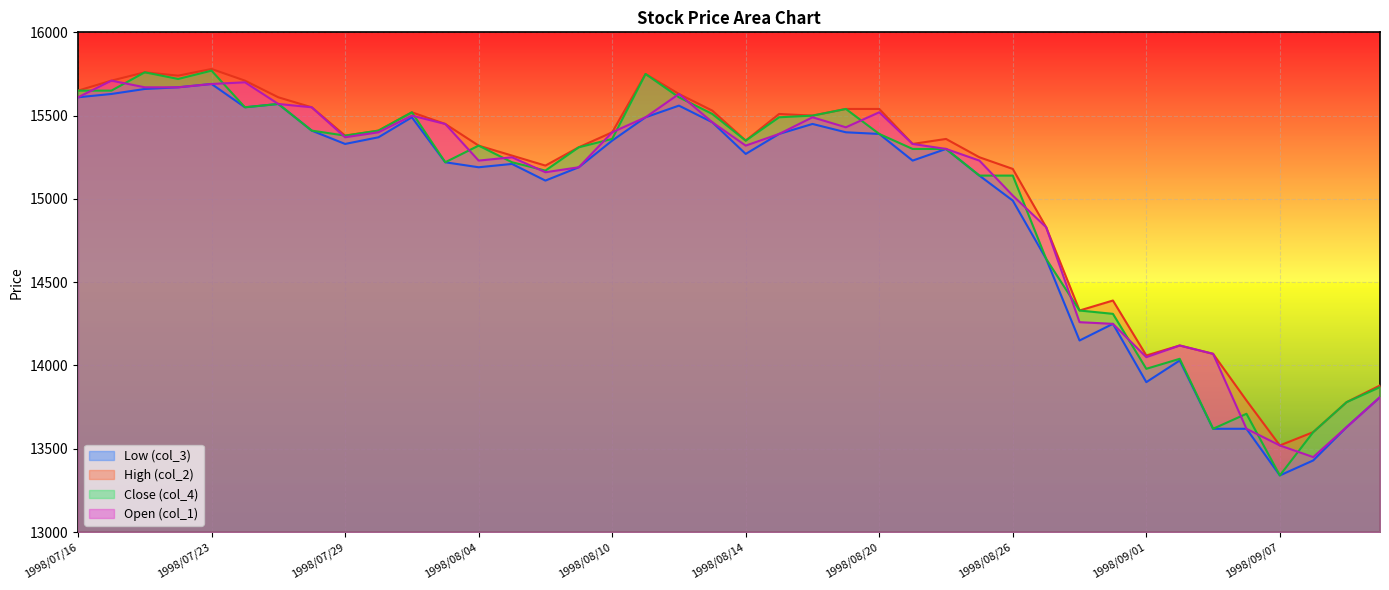

Which series has the largest range (max minus min)?

Close (col_4)